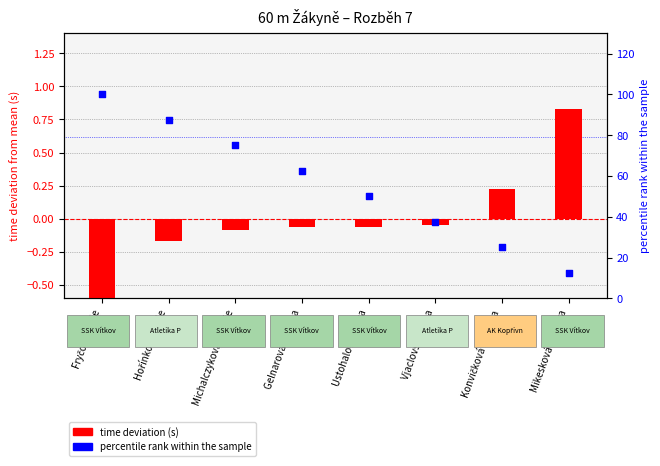

Which series contains the highest Y value?

percentile rank within sample